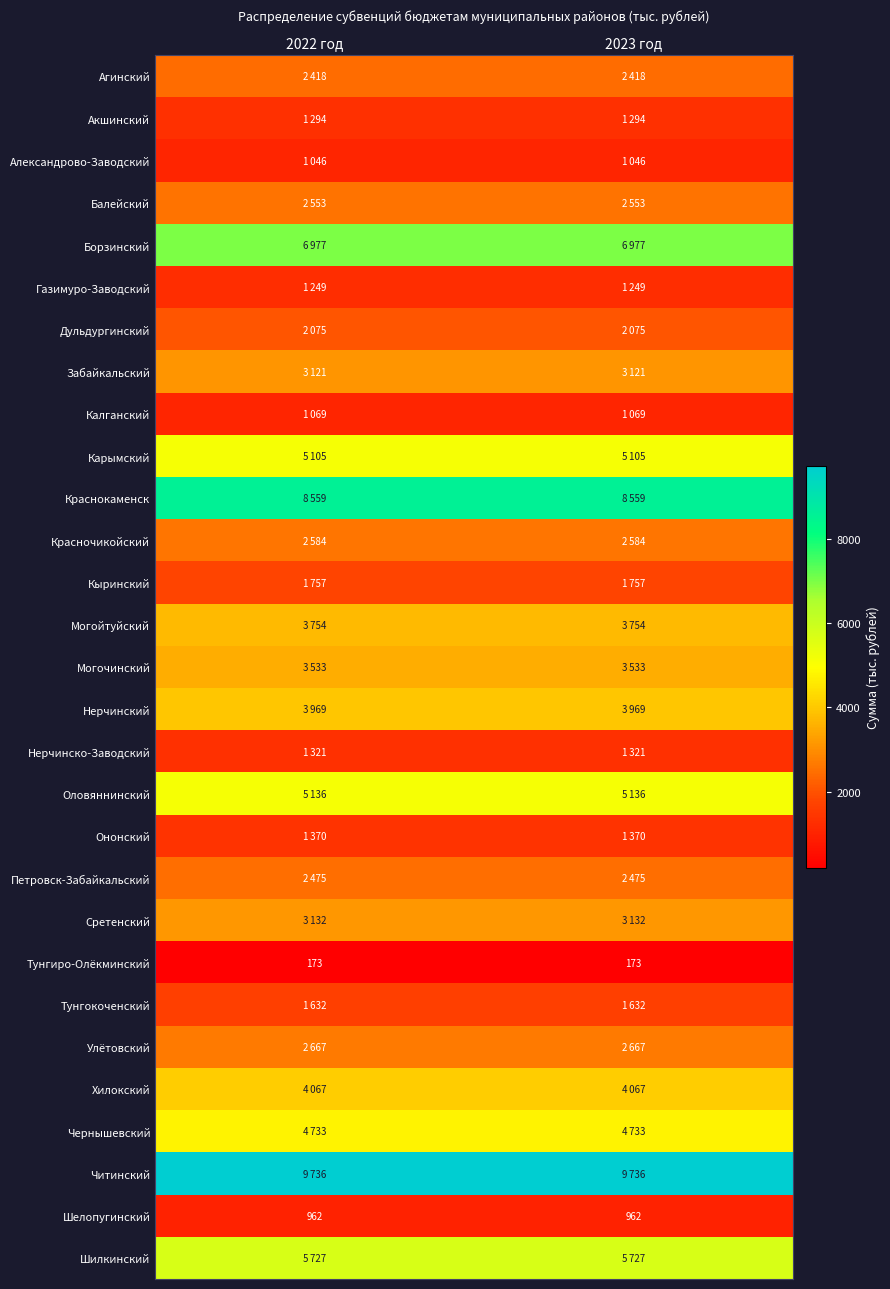

What is the maximum value for Чернышевский?

4733